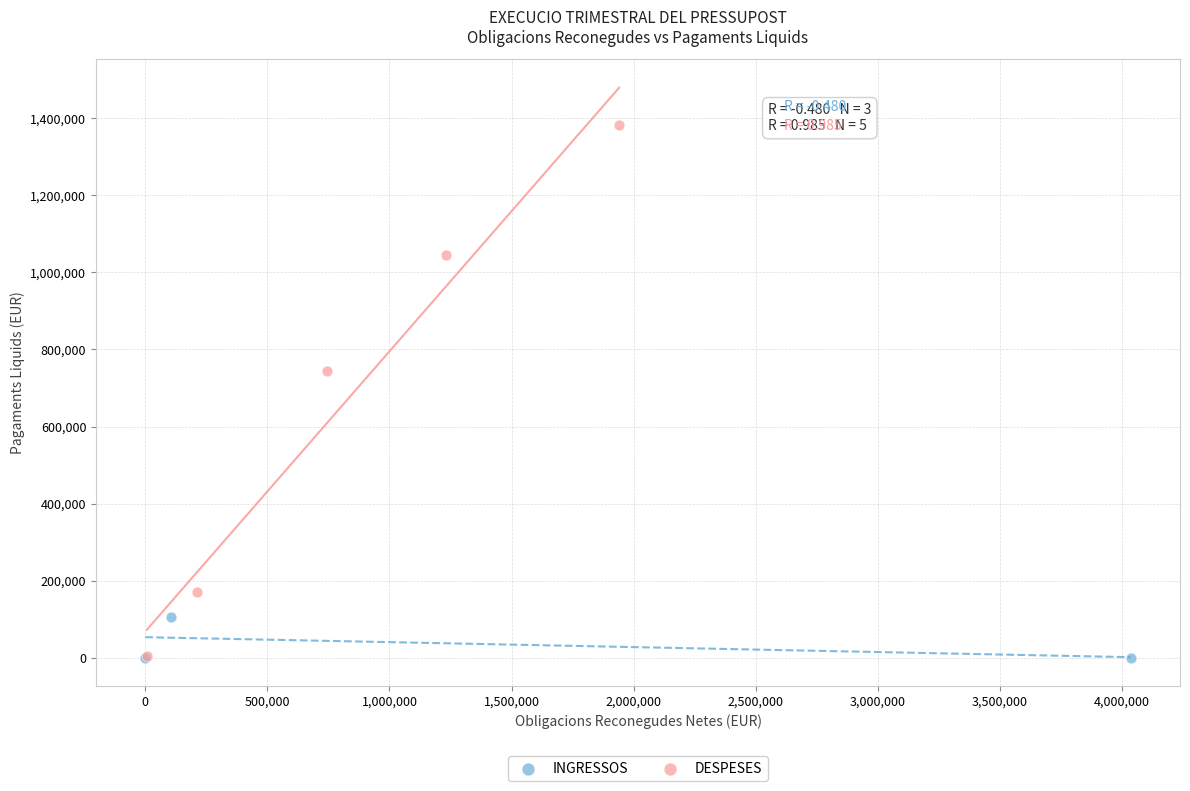

Which series has the widest spread of Y values?

DESPESES